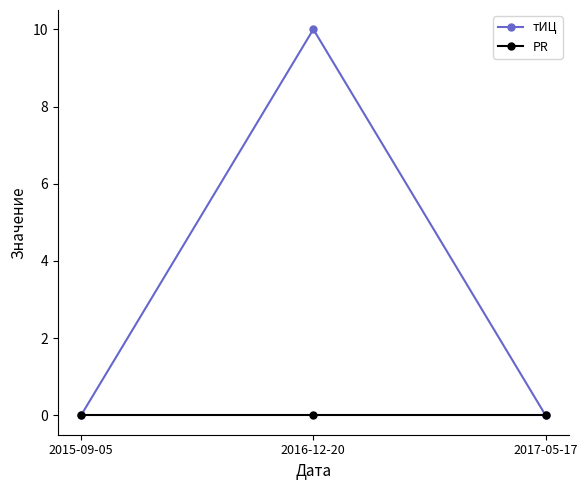

What is the label of the 3rd point from the right?

2015-09-05